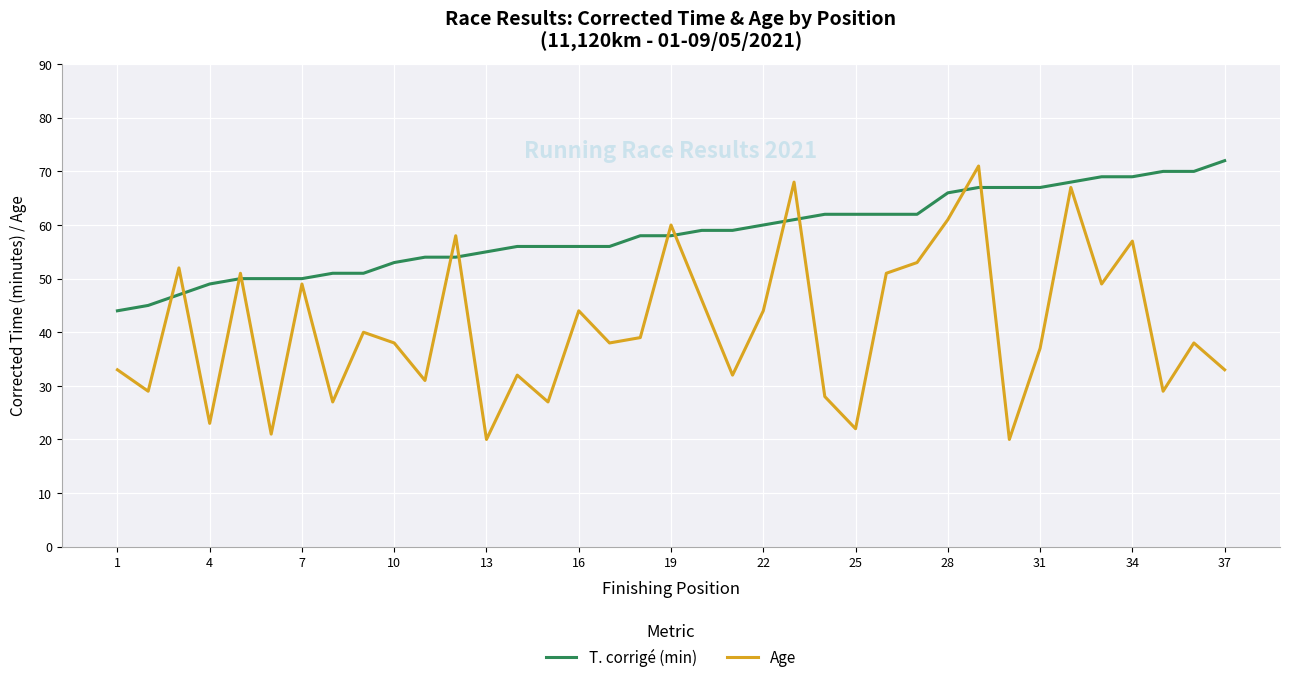

What is the difference between the maximum and minimum values in the T. corrigé (min) series?

28